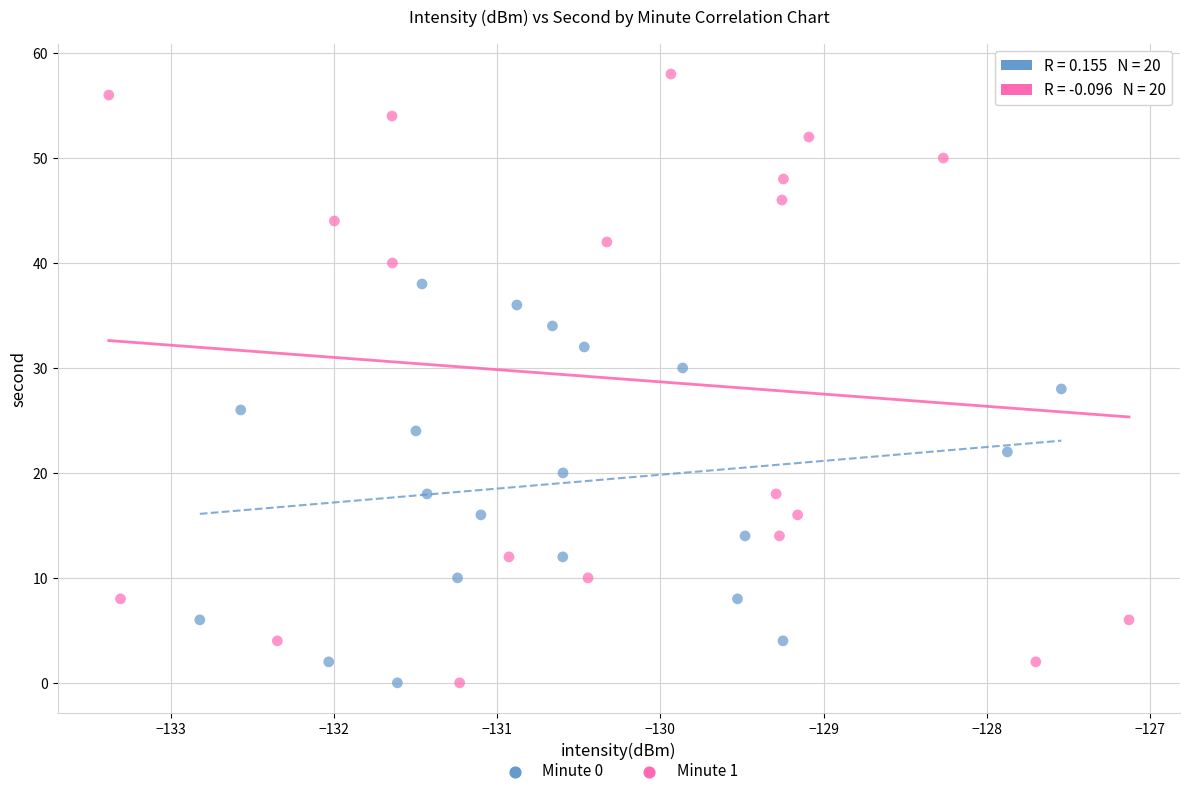

Which series has the widest spread of Y values?

Minute 1